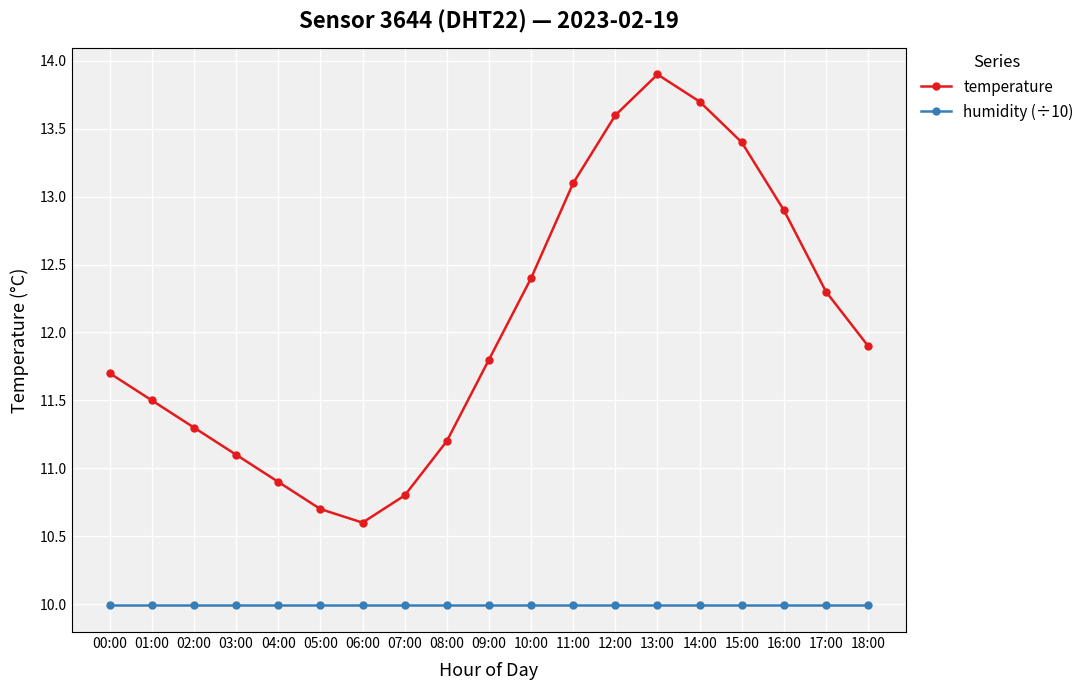

In temperature, how many points are higher than both neighbors (excluding endpoints)?

1